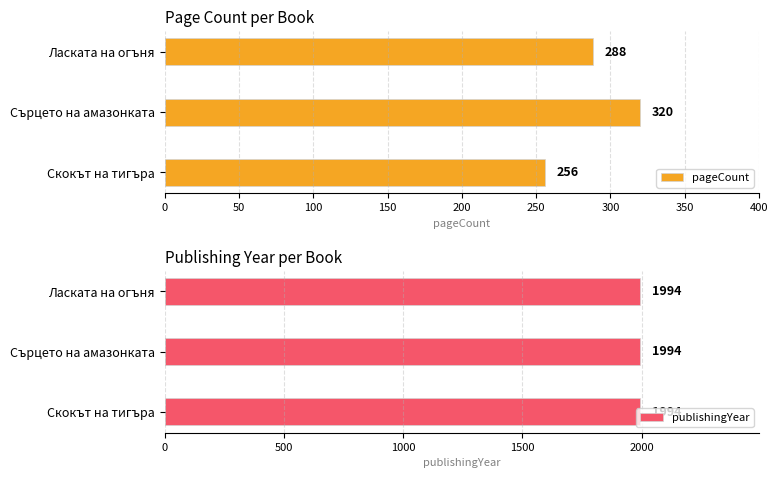

True or false: pageCount has a value of 396.1 at Скокът на тигъра.

False